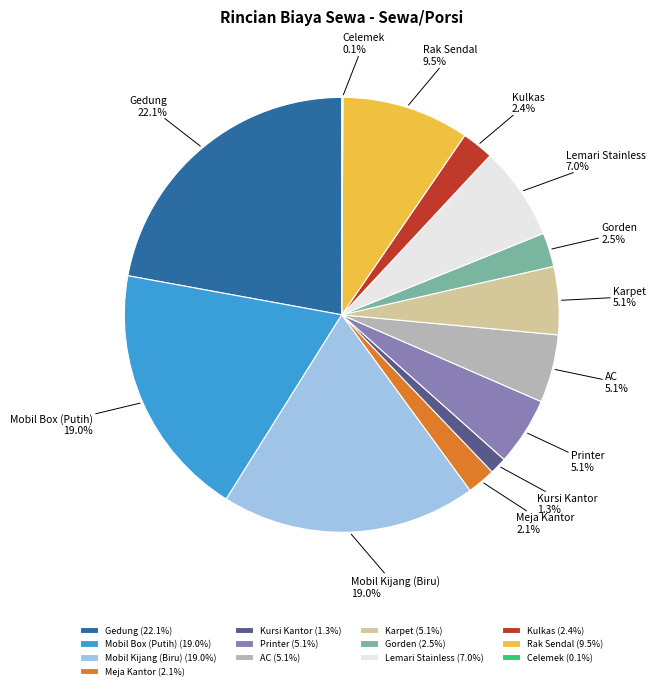

Is there a majority slice in this chart?

No